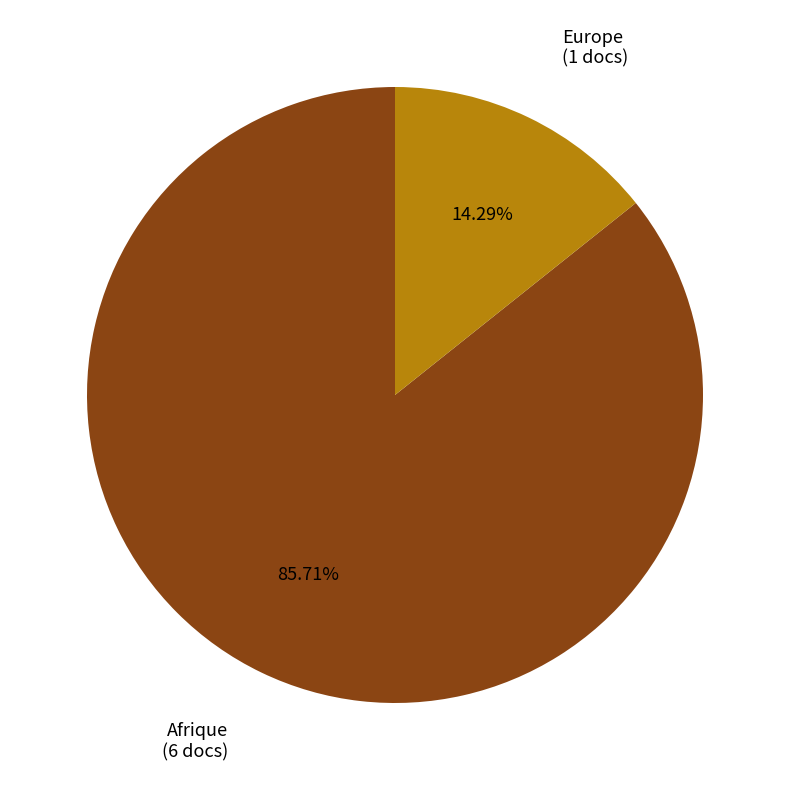

Is there any slice that represents more than half of the pie?

Yes